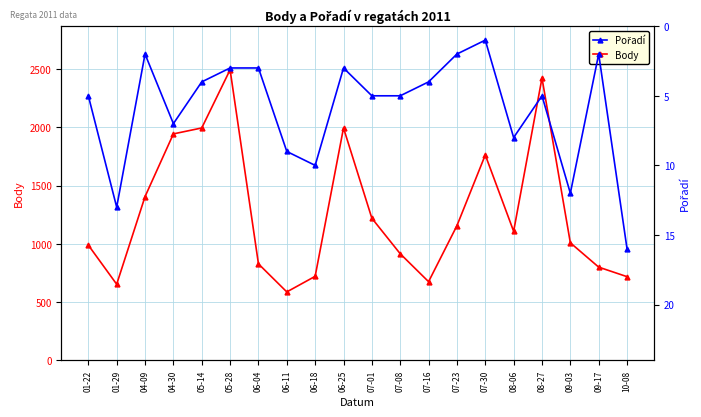

Where is Body nearest to the value 1541?

04-09